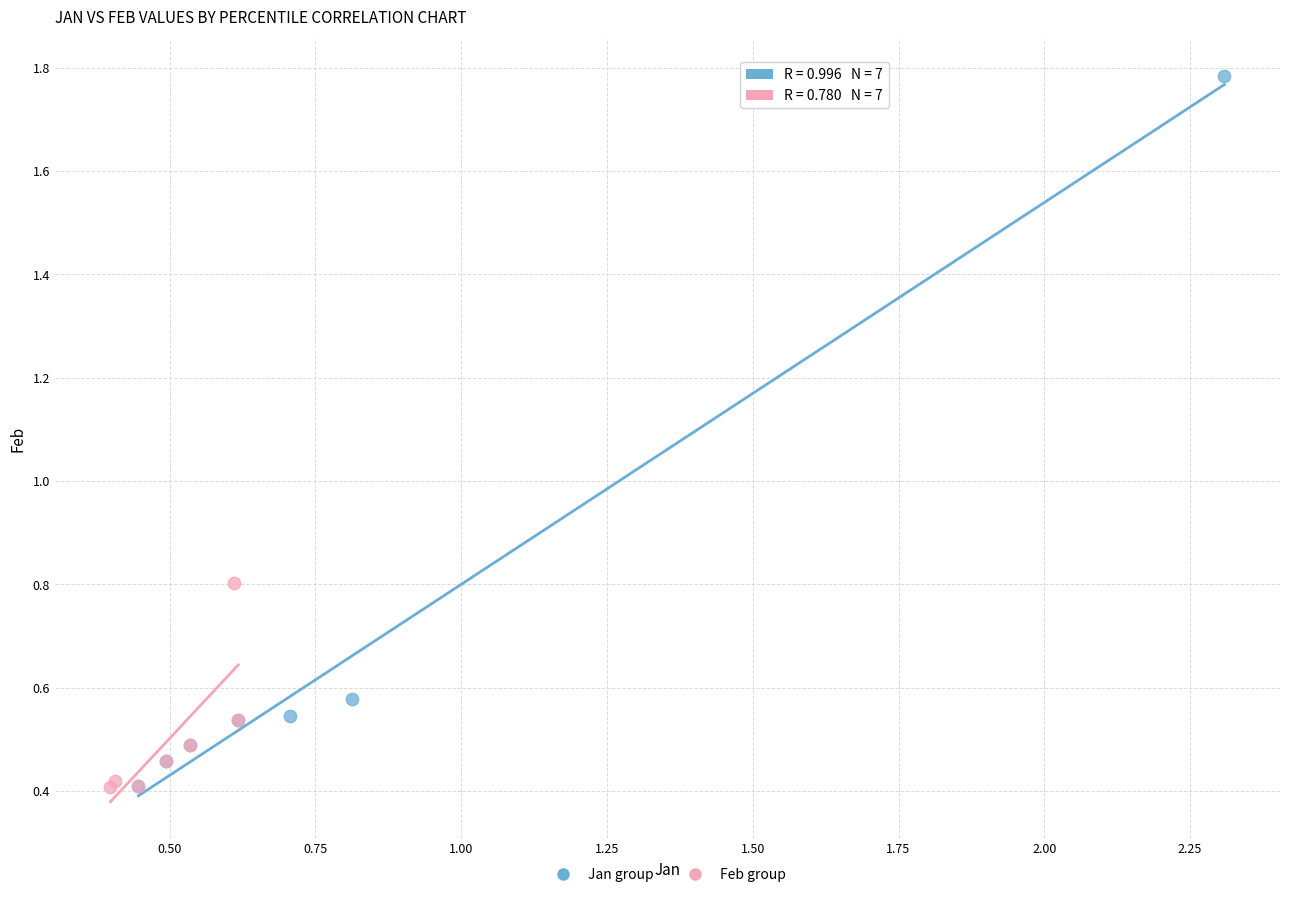

Which series contains the highest Y value?

Jan group